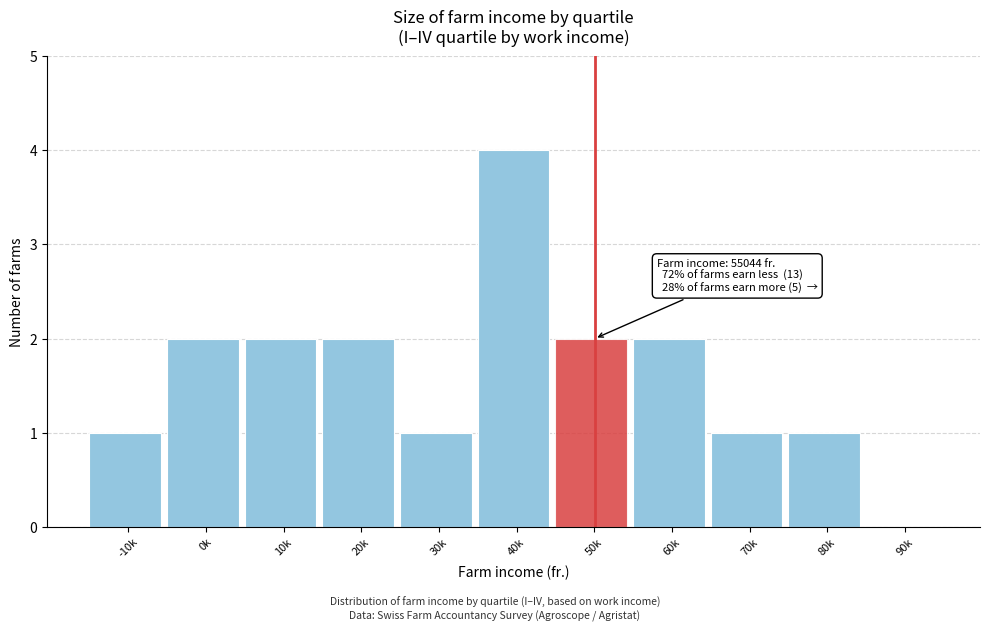

Reading right to left, what are all the values shown in this chart?

90k=0	80k=1	70k=1	60k=2	50k=2	40k=4	30k=1	20k=2	10k=2	0k=2	-10k=1